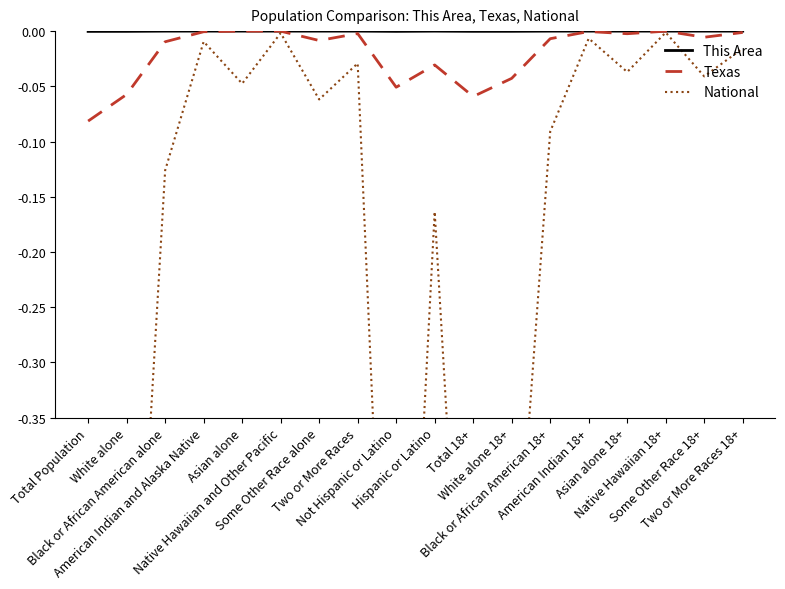

What is the difference between the maximum and second lowest values in the National series?

0.8